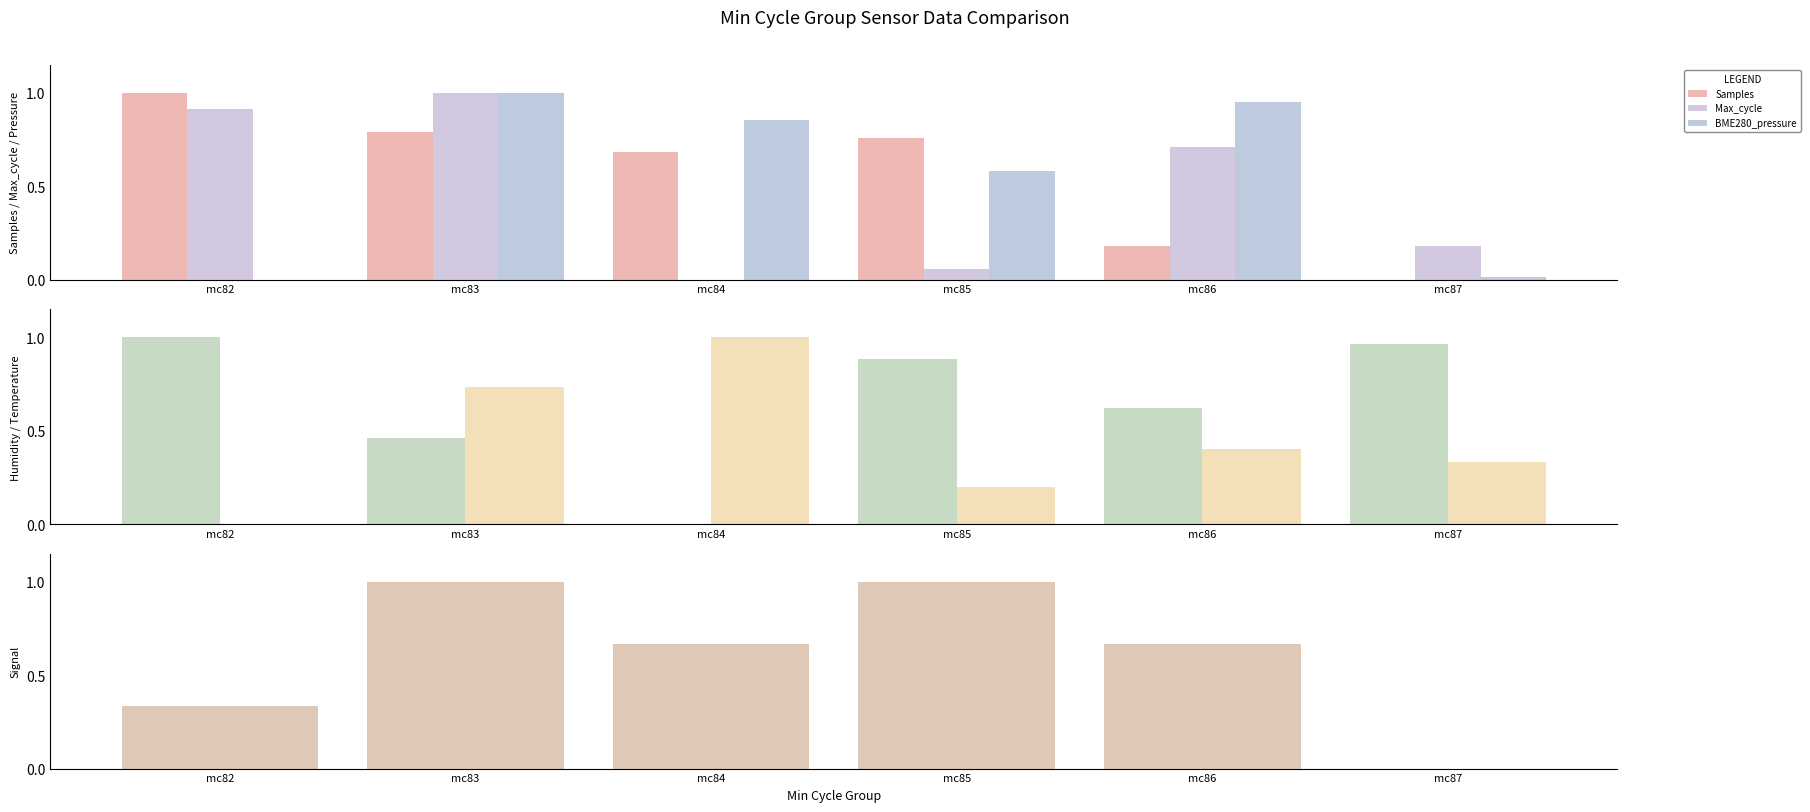

List the labels in order of Max_cycle value, largest first.

mc83, mc82, mc86, mc87, mc85, mc84